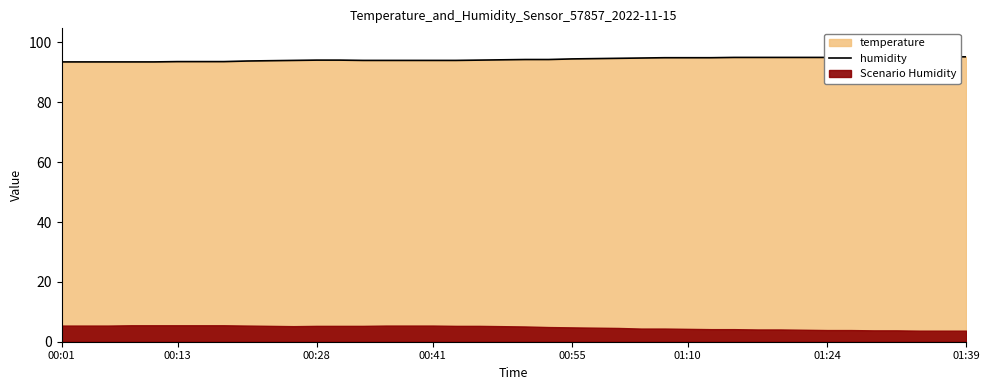

What is the difference between the values at 25 and 00:01?

1.3